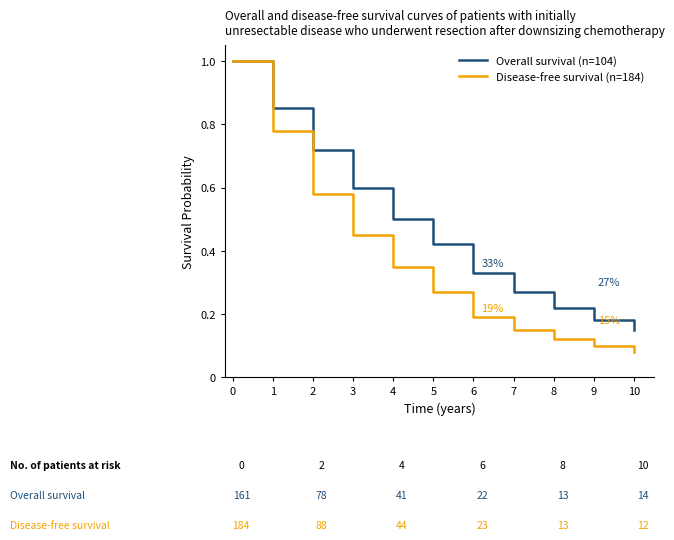

What is the maximum value shown in the chart?

1.0